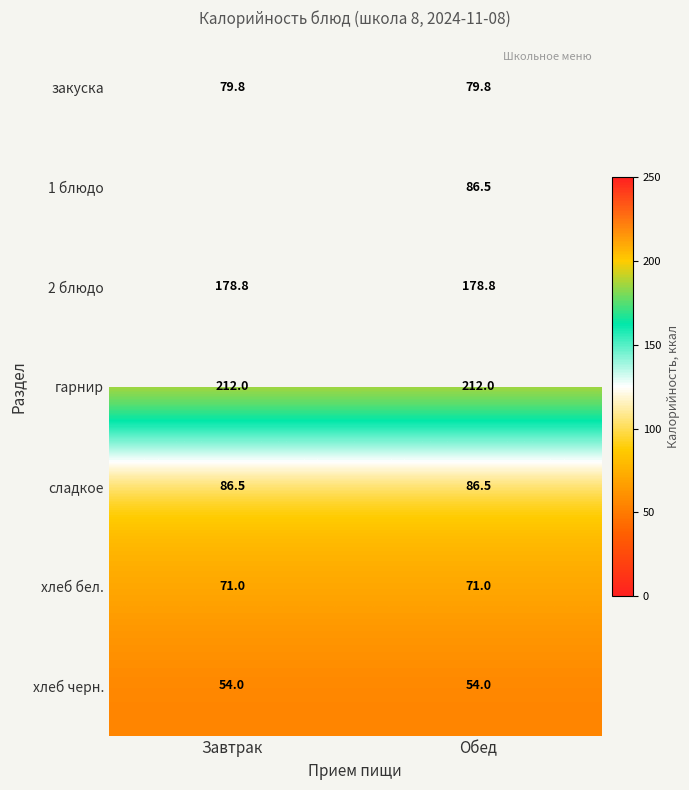

How many data points does each series have?

2